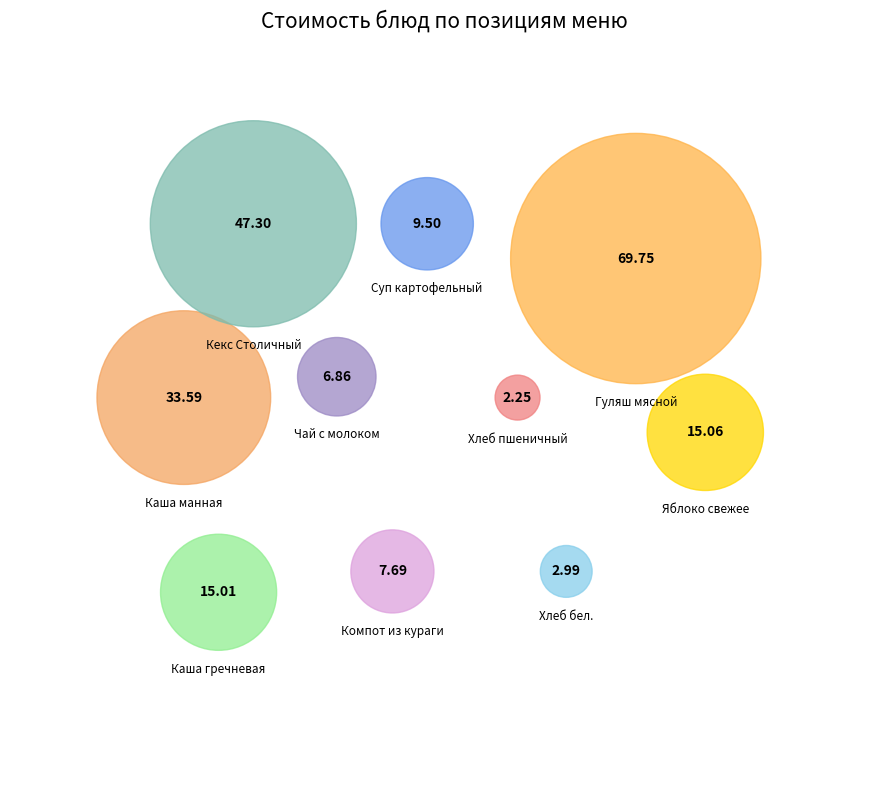

How much of the chart is everything except Каша гречневая?

92.9%